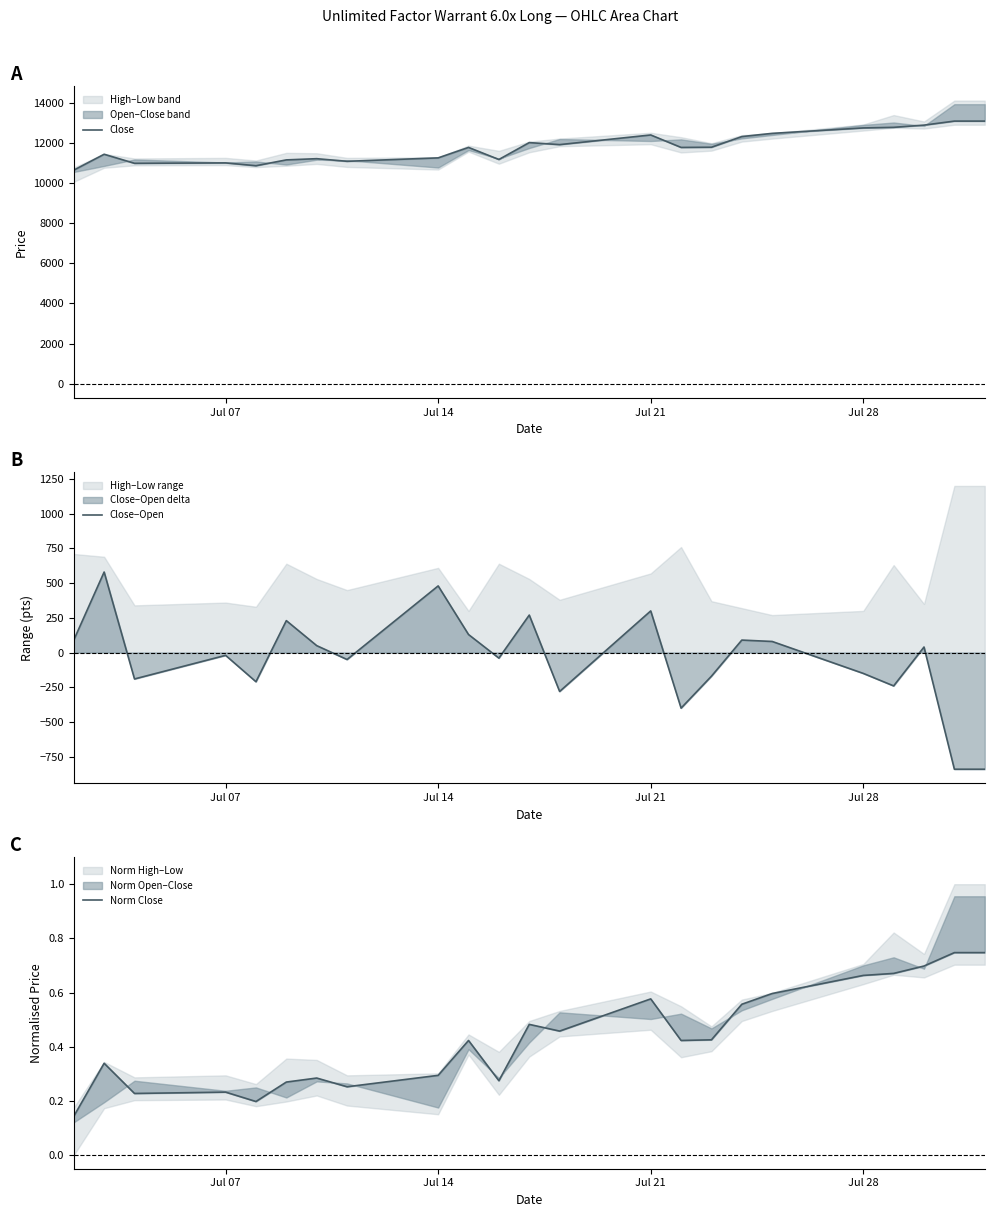

What is the total value across all series at Jul 21?

12685.6